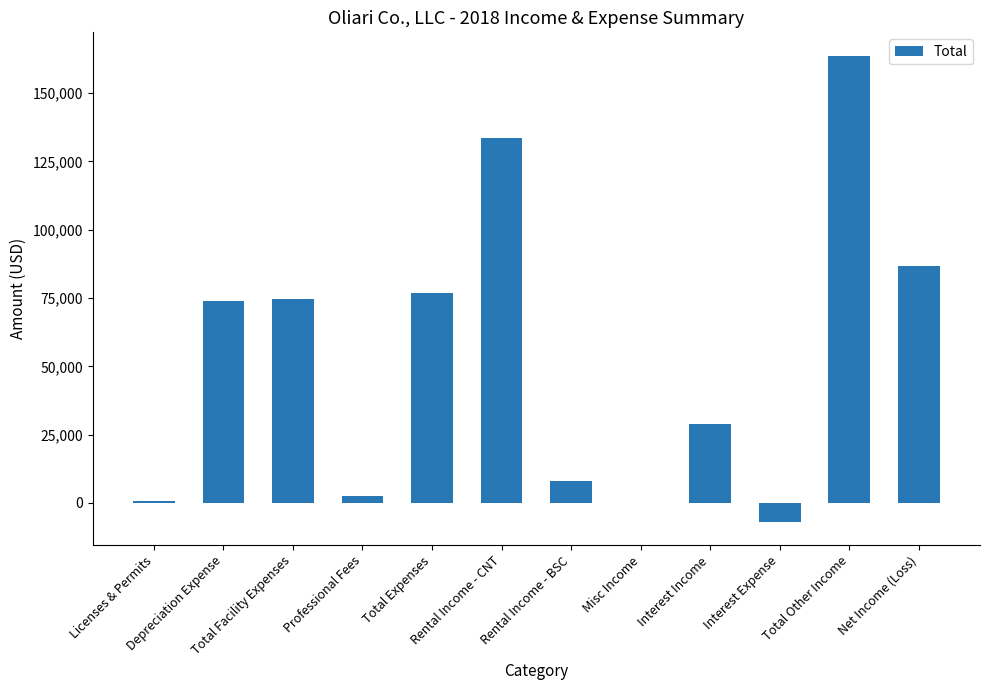

What is the sum of all values?

642677.8